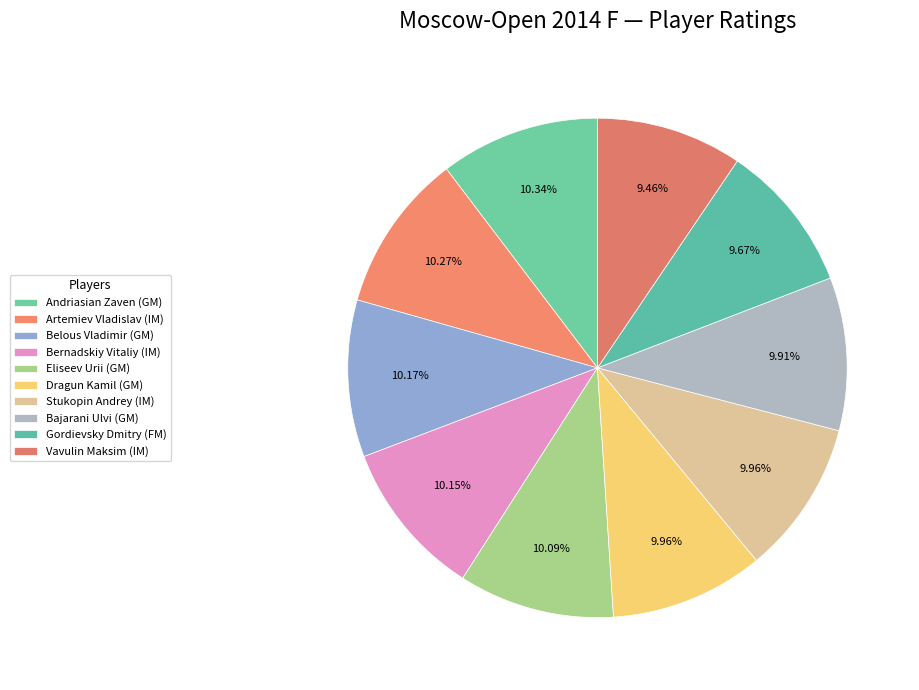

Which has a higher value, Eliseev Urii (GM) or Vavulin Maksim (IM)?

Eliseev Urii (GM)